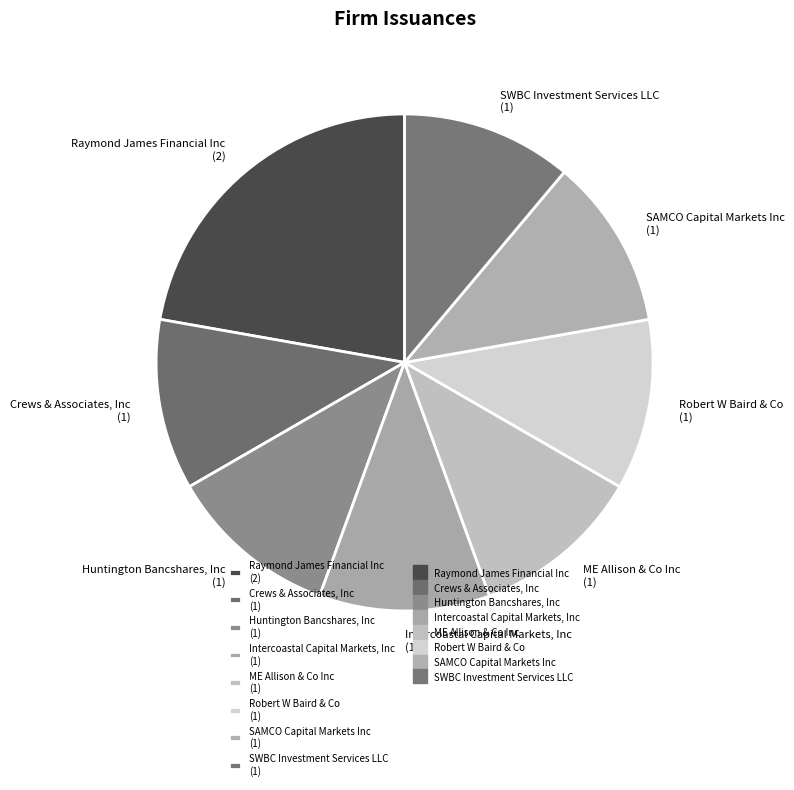

What is the ratio of the value at Huntington Bancshares, Inc (1) to the value at Robert W Baird & Co (1)?

1.0